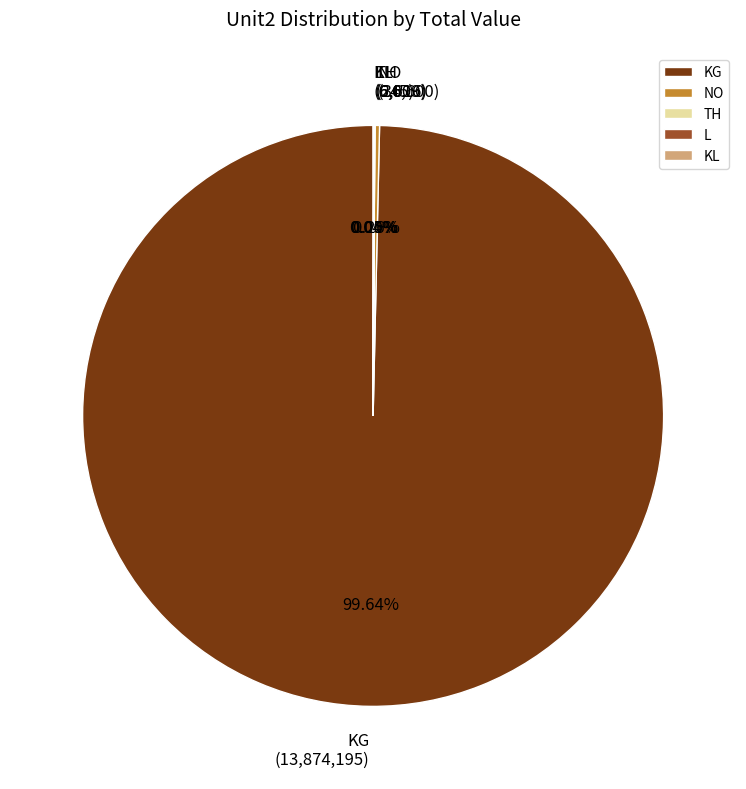

What is the largest slice in the pie chart?

KG